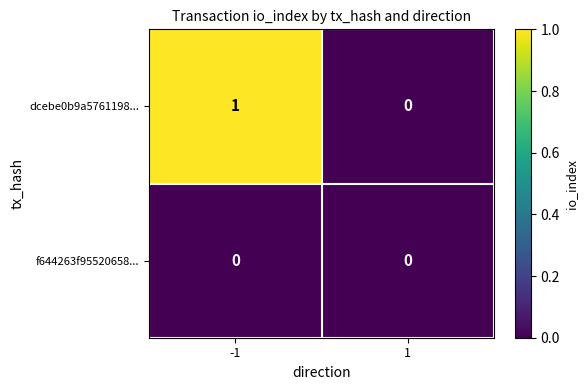

The f644263f95520658... series shows 0 at -1. True or false?

True